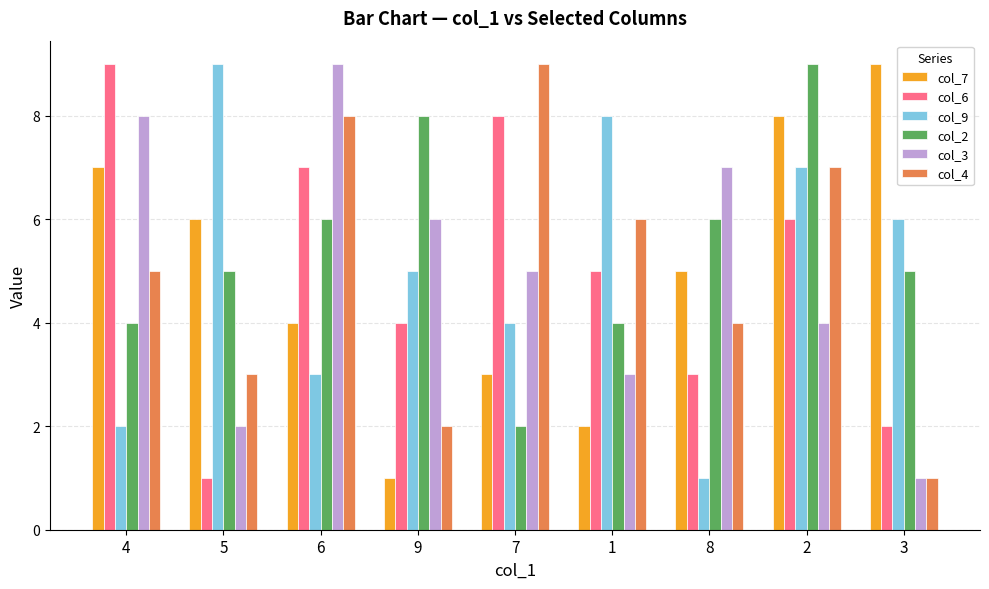

Reading left to right, what are all the values shown in this chart?

col_7: 4=7	5=6	6=4	9=1	7=3	1=2	8=5	2=8	3=9
col_6: 4=9	5=1	6=7	9=4	7=8	1=5	8=3	2=6	3=2
col_9: 4=2	5=9	6=3	9=5	7=4	1=8	8=1	2=7	3=6
col_2: 4=4	5=5	6=6	9=8	7=2	1=4	8=6	2=9	3=5
col_3: 4=8	5=2	6=9	9=6	7=5	1=3	8=7	2=4	3=1
col_4: 4=5	5=3	6=8	9=2	7=9	1=6	8=4	2=7	3=1